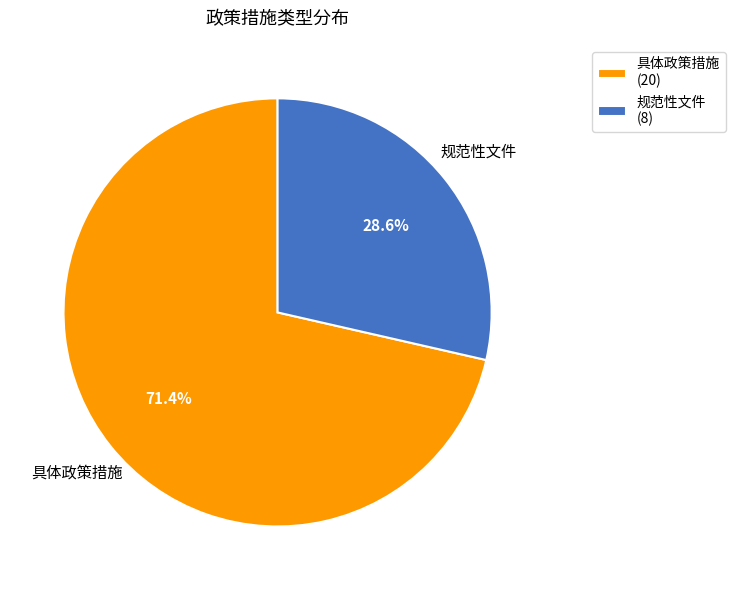

Is it true that 具体政策措施 is 71% of the pie?

True